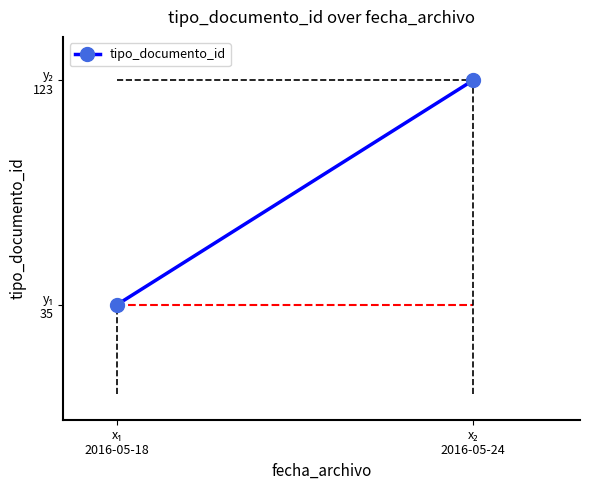

What position from the left is x₂
2016-05-24?

2